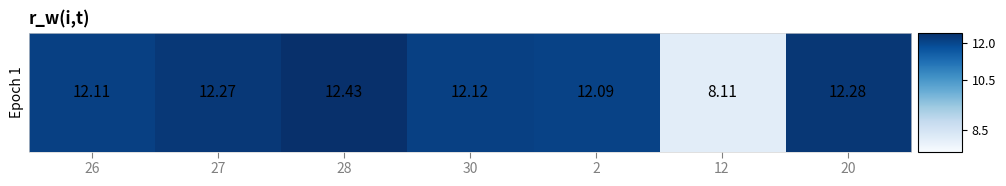

Count the number of values greater than 12.

6